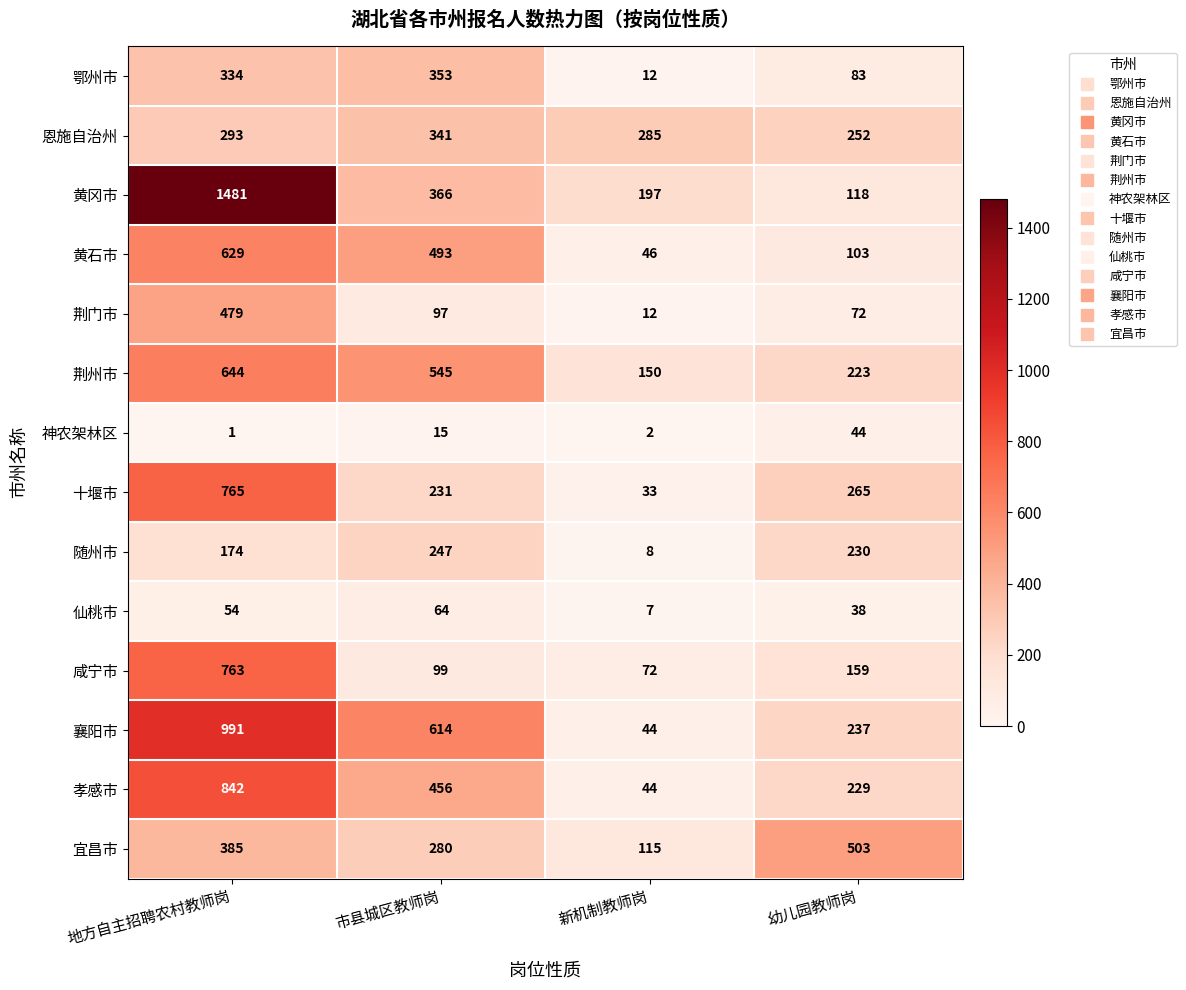

True or false: 仙桃市 has a value of 39 at 市县城区教师岗.

False